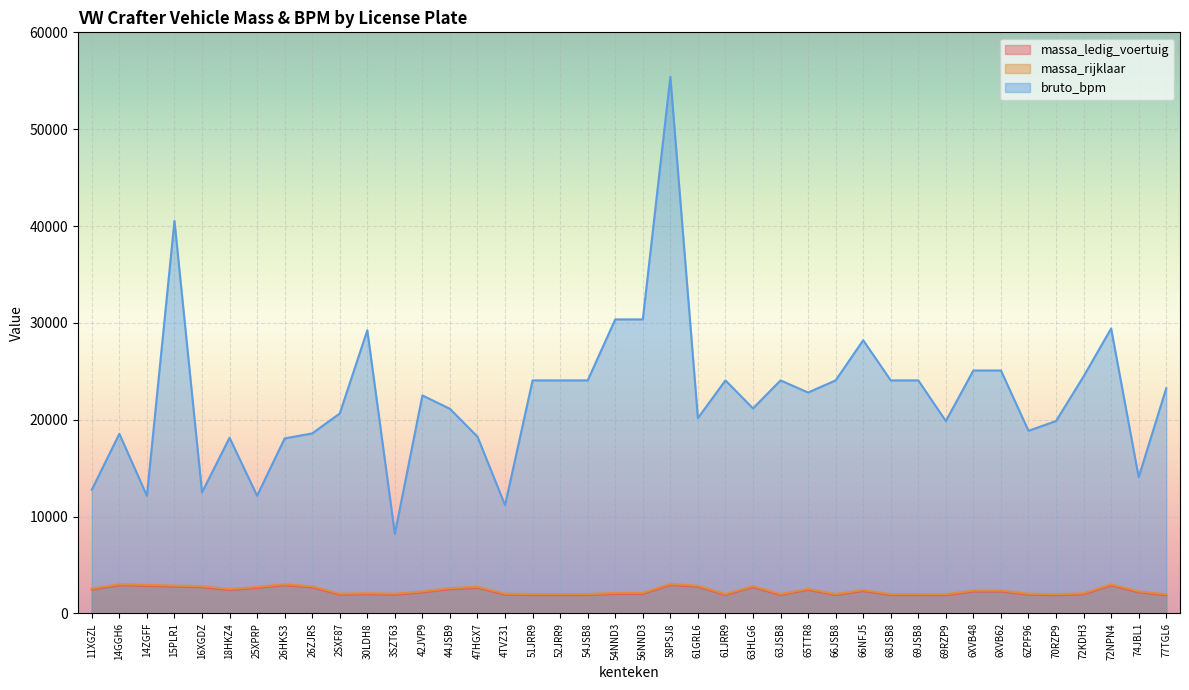

What is the difference between the massa_rijklaar values at 69RZP9 and 68JSB8?

18